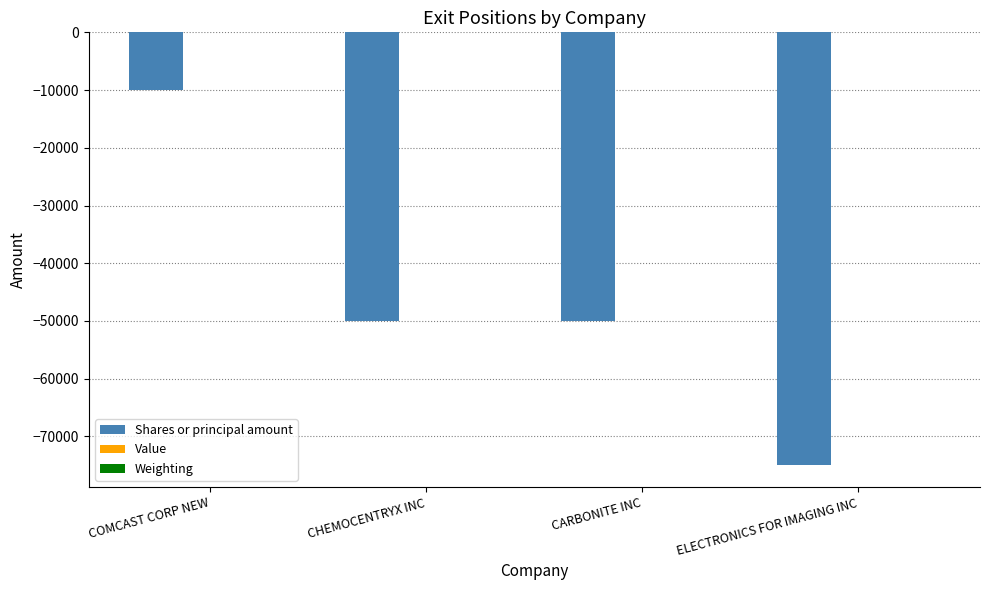

Are the bars horizontal?

No